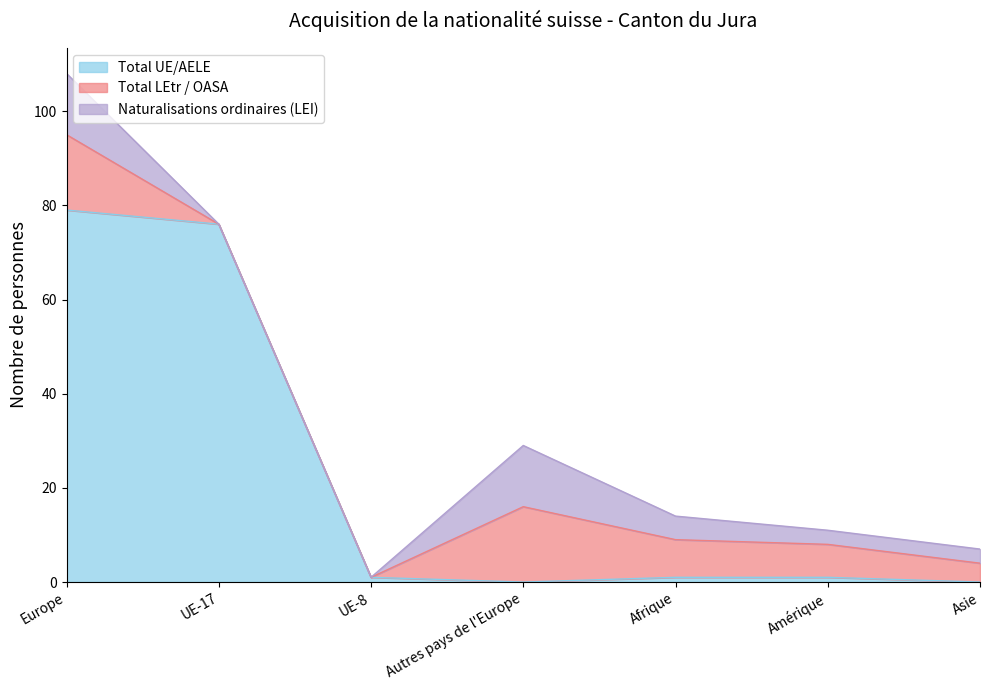

True or false: Total UE/AELE has a value of 76 at UE-17.

True